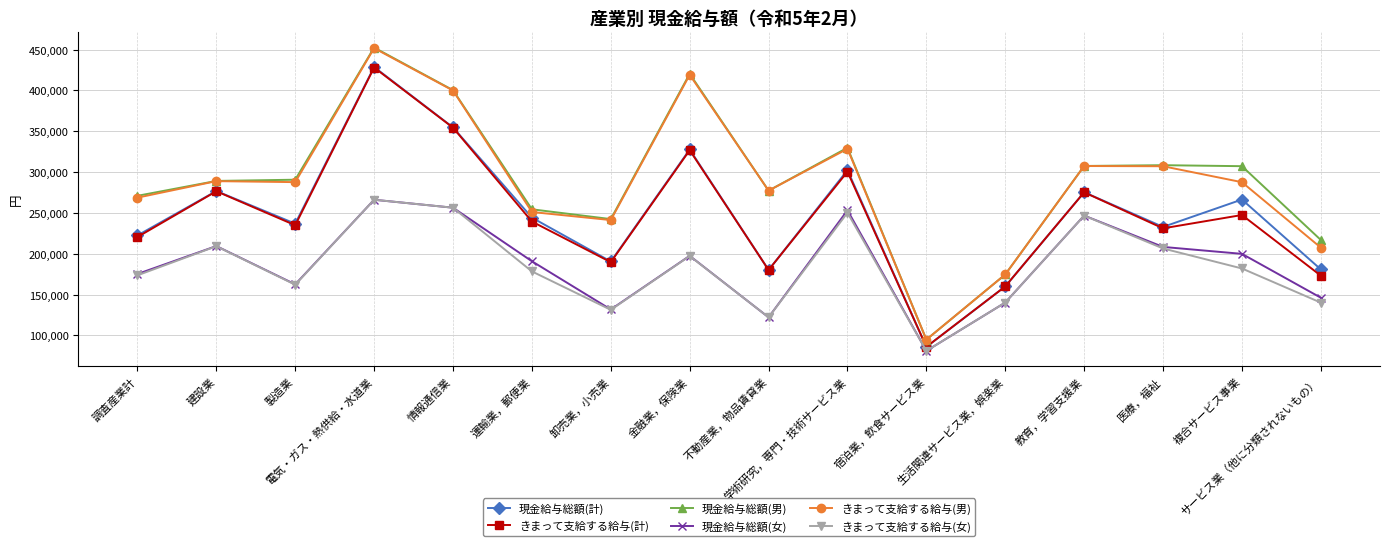

Is the value of 現金給与総額(女) at 運輸業，郵便業 greater than the value of 現金給与総額(男) at 宿泊業，飲食サービス業?

Yes